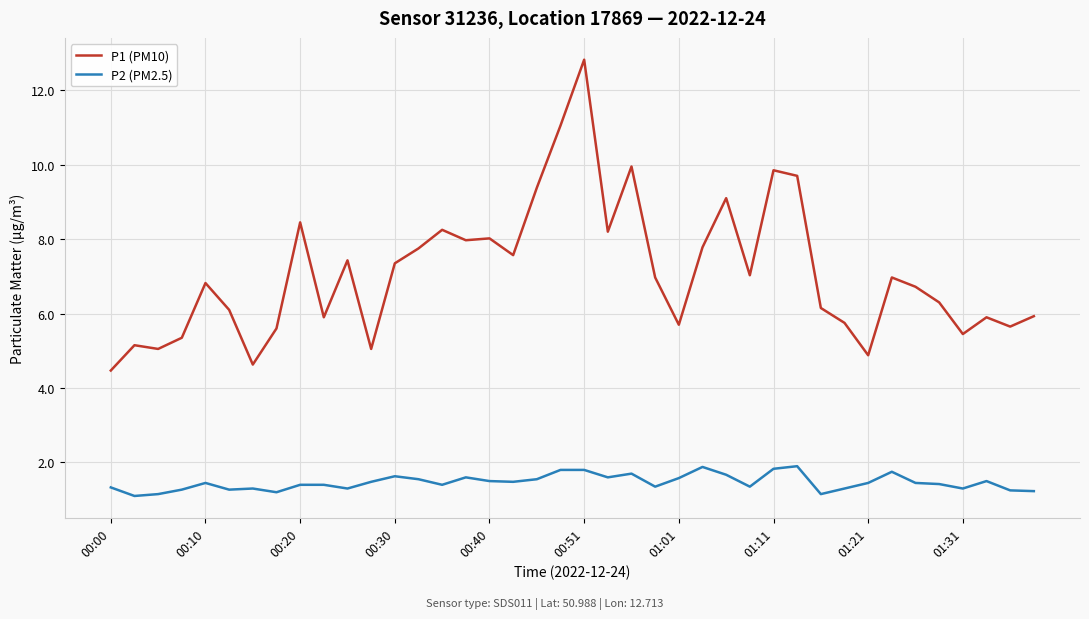

What is the smallest value displayed?

1.1